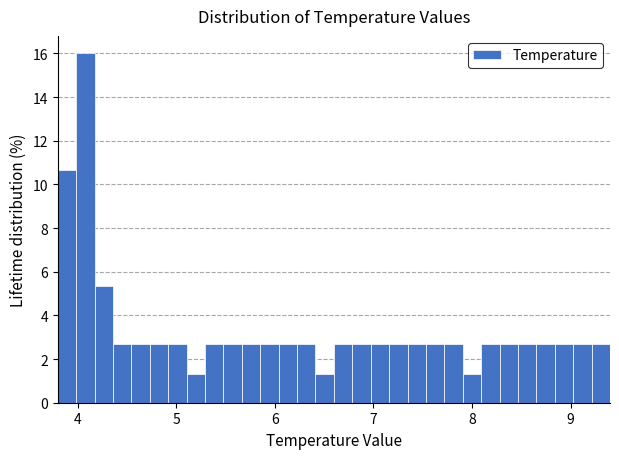

Around what value on the x-axis is the tallest bar? Give the approximate position of its centre, as read against the axis.

4.1